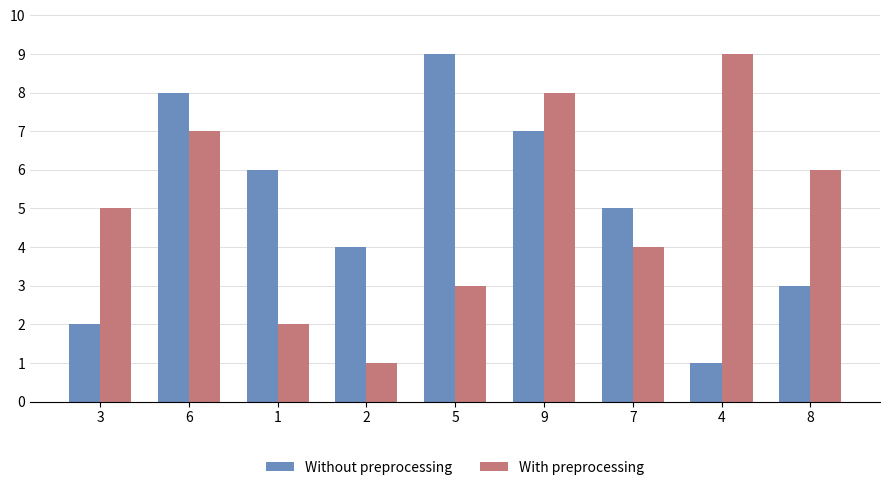

What is the average value of the With preprocessing series?

5